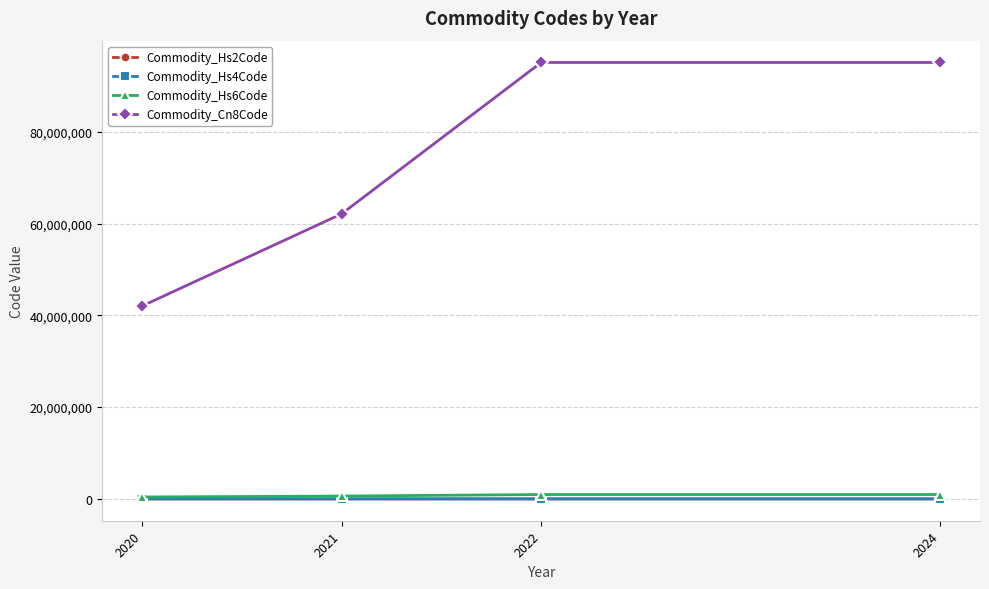

True or false: Commodity_Hs6Code and Commodity_Cn8Code intersect in this chart.

False